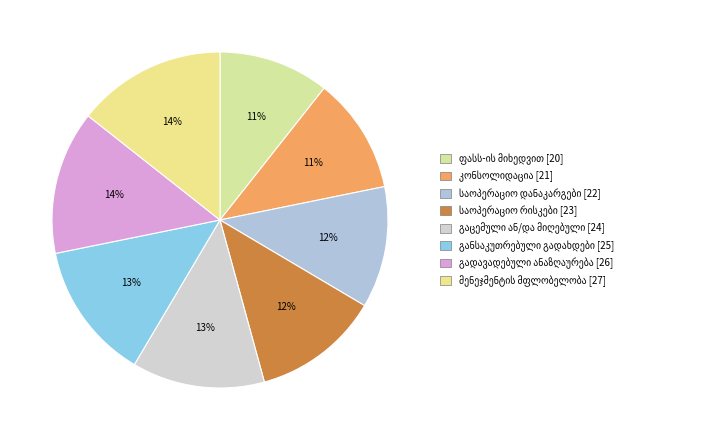

What is the ratio of the value at უმაღლესი მენეჯმენტის მფლობელობაში to the value at ინფორმაცია საოპერაციო დანაკარგების?

1.2